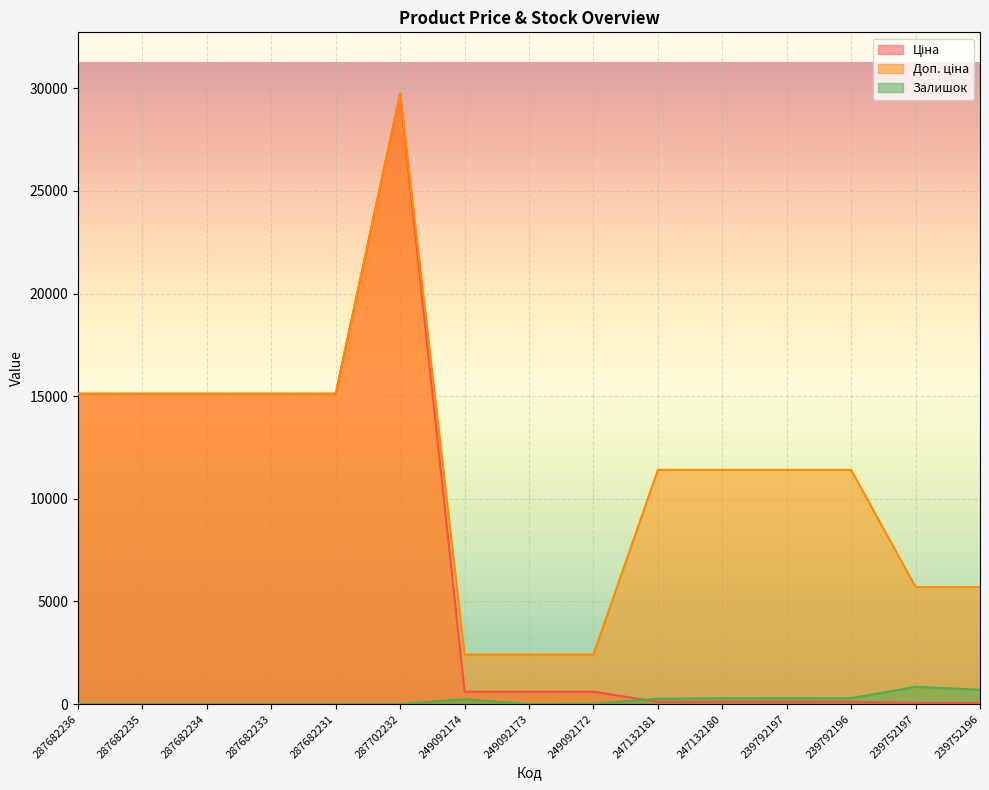

True or false: Ціна has a value of 114.1 at 247132181.

True